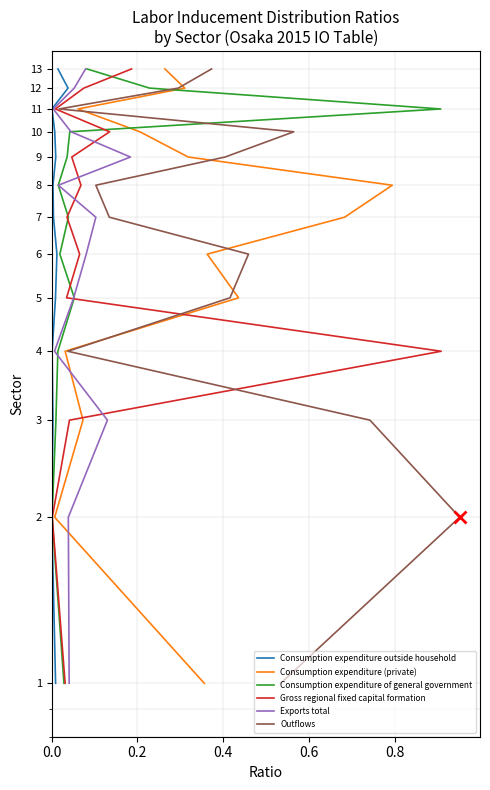

Is it true that Consumption expenditure outside household equals 1 at 0.6?

False